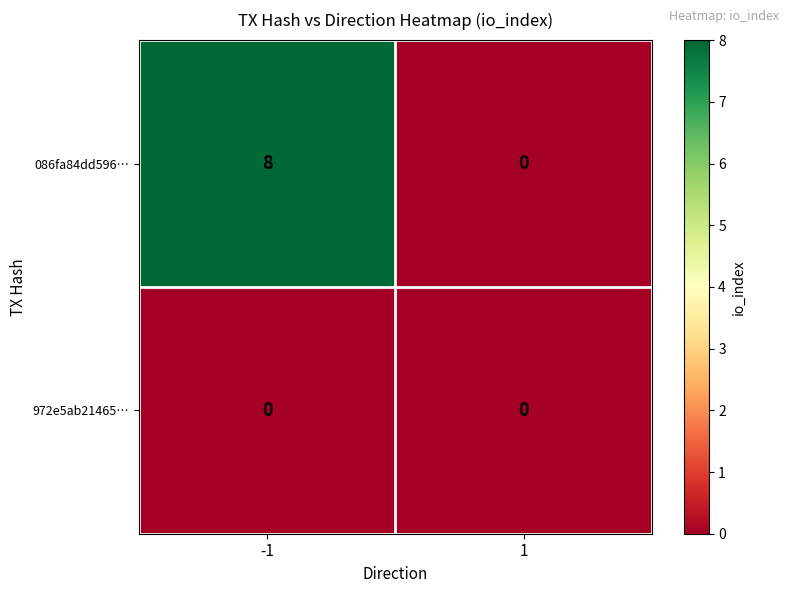

Which series has the widest spread of values?

086fa84dd596…